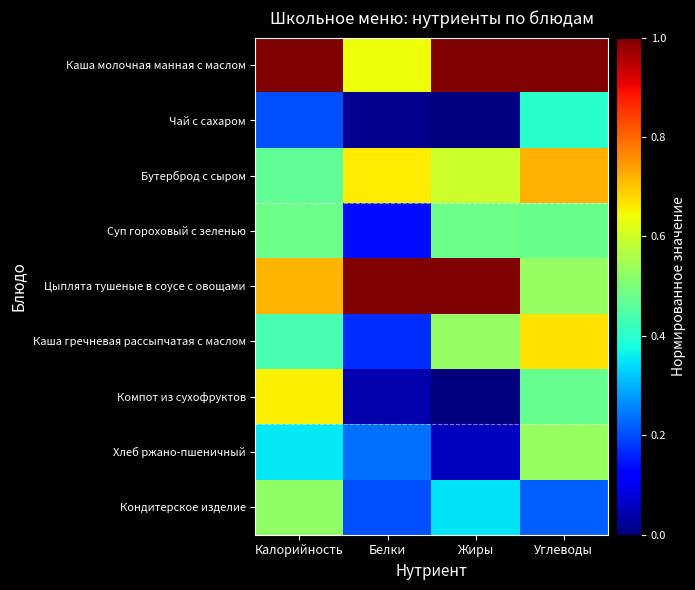

Between Белки and Калорийность, which is larger?

Калорийность